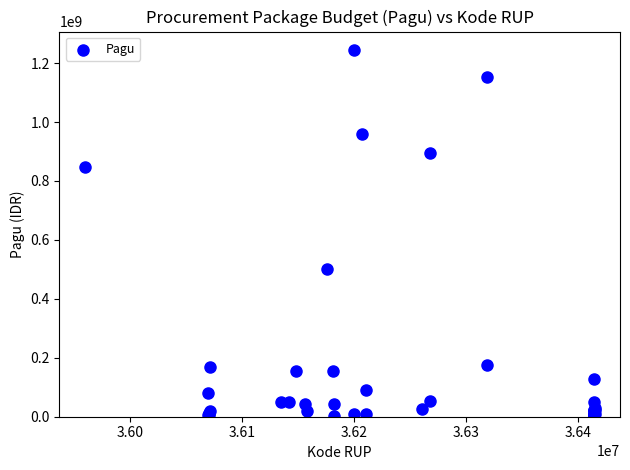

What Y value in the scatter plot is closest to 622840000?

499932000